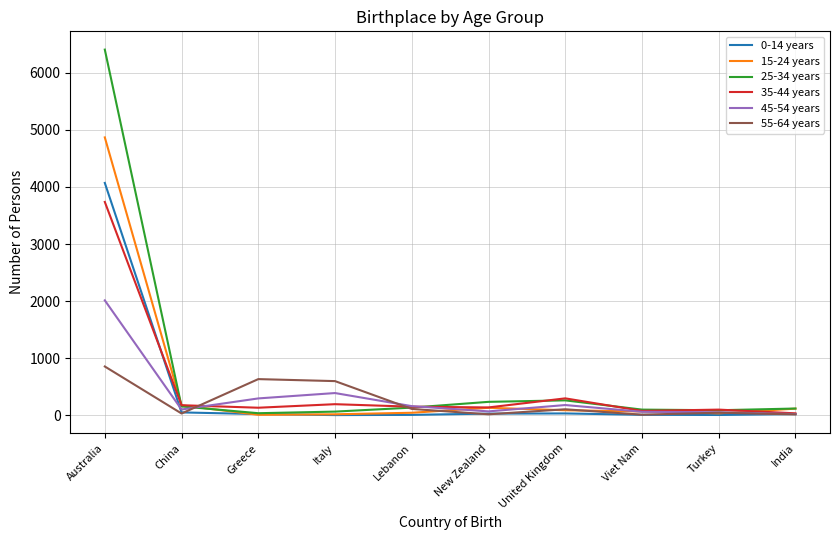

What is the sum of all 35-44 years values?

5049